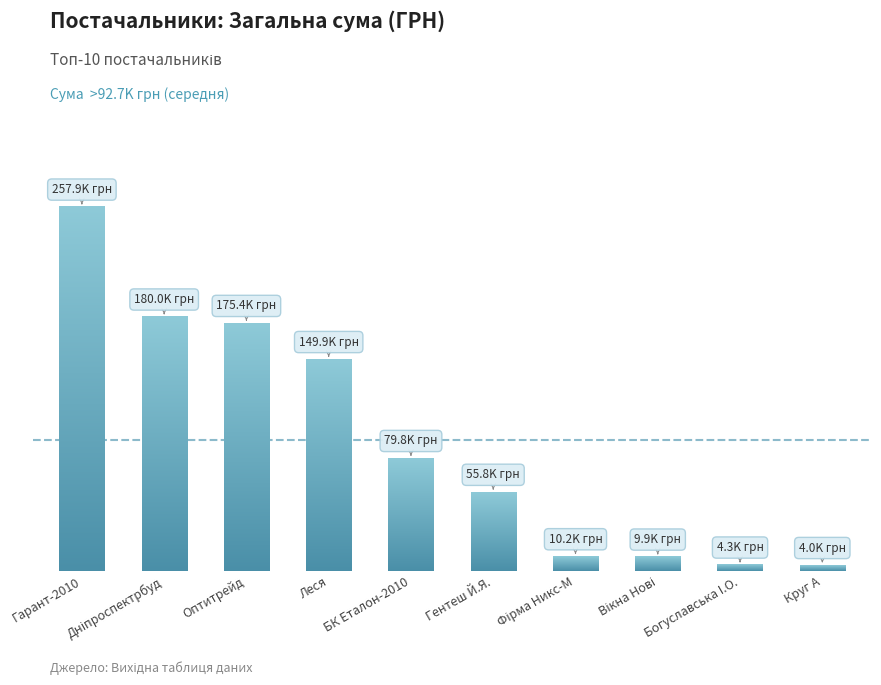

Read the value at Дніпроспектрбуд.

179989.2